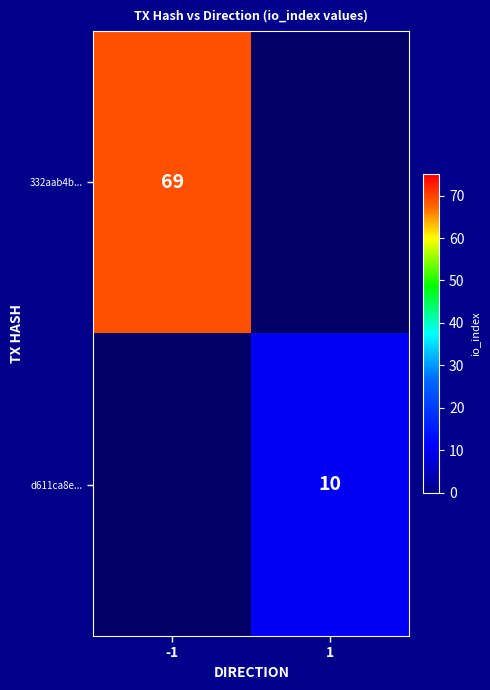

At how many categories does at least one series exceed 52?

1